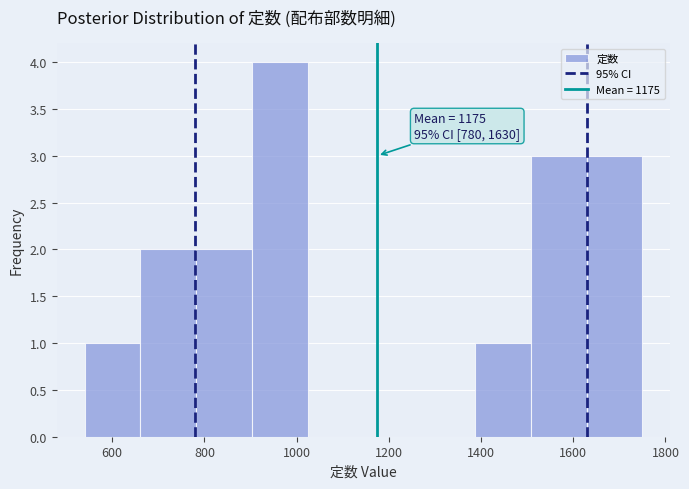

Over which range of the x-axis is the bar tallest?

900 to 1020